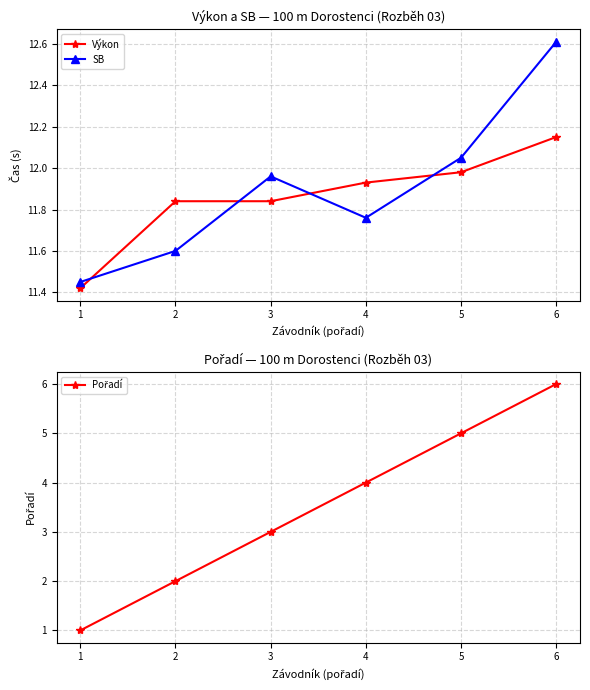

Reading right to left, what are all the values shown in this chart?

Výkon: 6=12.2	5=12.0	4=11.9	3=11.8	2=11.8	1=11.4
SB: 6=12.6	5=12.1	4=11.8	3=12.0	2=11.6	1=11.4
Pořadí: 6=6.0	5=5.0	4=4.0	3=3.0	2=2.0	1=1.0